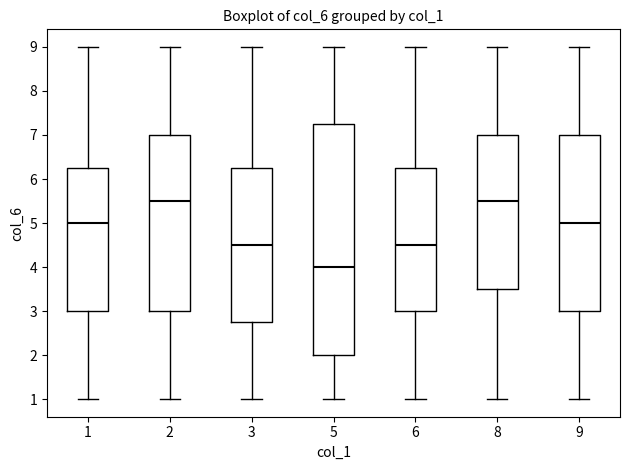

Reading left to right, read every box against the y-axis: the position of its median line, the range the box covers, and the ends of its whiskers. The values are not printed on the chart, so give them approximately, as read against the axis.

1: median 5.0, box 3.0 to 6.3, whiskers 1.0 to 9.0
2: median 5.5, box 3.0 to 7.0, whiskers 1.0 to 9.0
3: median 4.5, box 2.8 to 6.3, whiskers 1.0 to 9.0
5: median 4.0, box 2.0 to 7.3, whiskers 1.0 to 9.0
6: median 4.5, box 3.0 to 6.3, whiskers 1.0 to 9.0
8: median 5.5, box 3.5 to 7.0, whiskers 1.0 to 9.0
9: median 5.0, box 3.0 to 7.0, whiskers 1.0 to 9.0